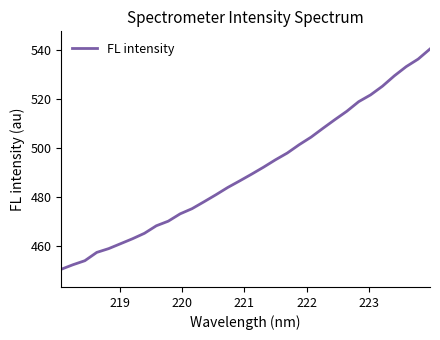

What is the difference between the maximum and minimum values?

90.1